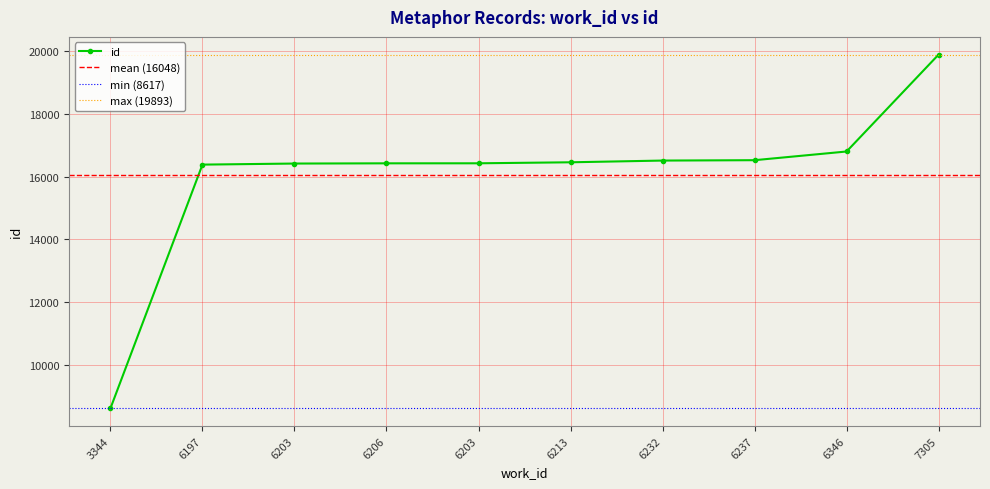

At which category does the chart reach its minimum across all series?

3344